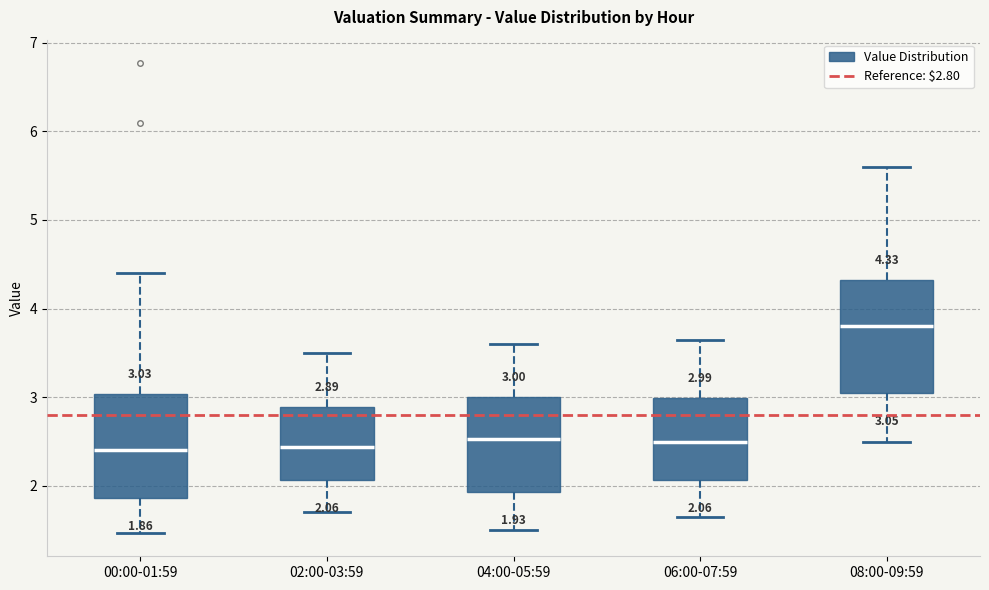

Which box has the highest median line?

08:00-09:59